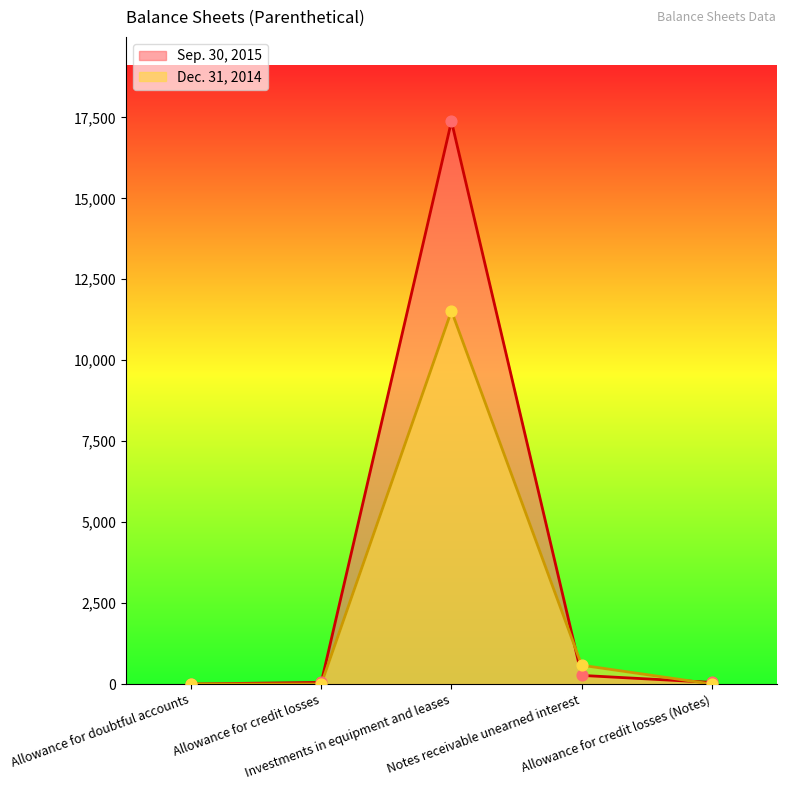

At which category is the sum across all series the highest?

Investments in equipment and leases